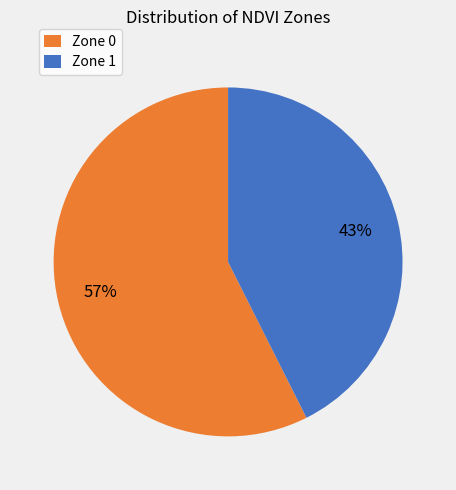

To the nearest percent, what is the average slice percentage?

50%